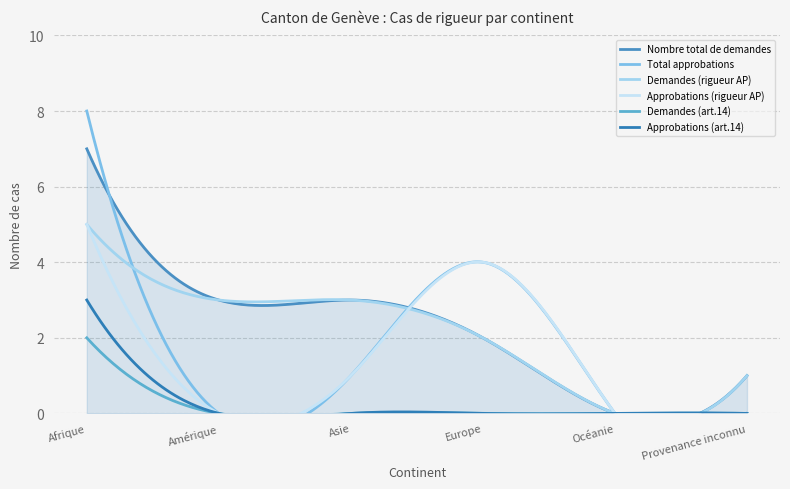

Rank the series at Provenance inconnu from highest to lowest value.

Nombre total de demandes, Demandes (rigueur AP), Total approbations, Approbations (rigueur AP), Demandes (art.14), Approbations (art.14)